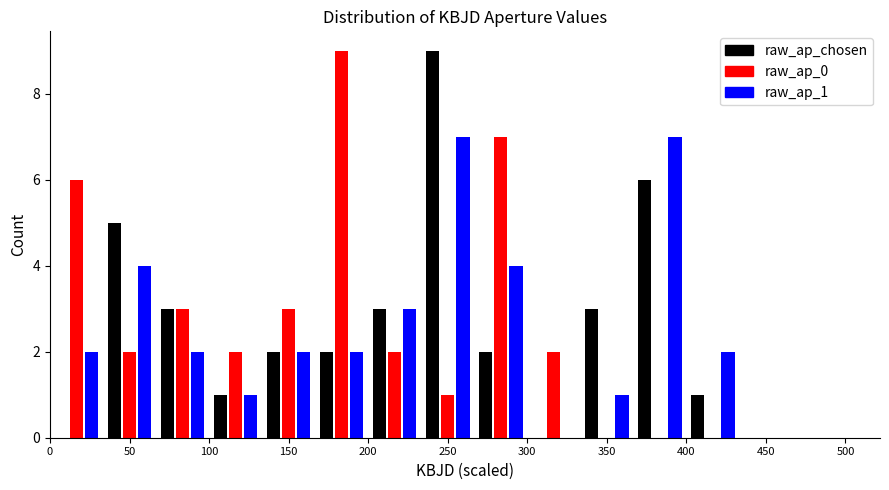

Reading left to right, list every range on the x-axis with the height of the bar of each series over it. Neither the bar edges nor the heights are printed on the chart, so give them approximately, as read against the axes.

0 to 35: raw_ap_chosen=0	raw_ap_0=6	raw_ap_1=2
35 to 65: raw_ap_chosen=5	raw_ap_0=2	raw_ap_1=4
65 to 100: raw_ap_chosen=3	raw_ap_0=3	raw_ap_1=2
100 to 135: raw_ap_chosen=1	raw_ap_0=2	raw_ap_1=1
135 to 165: raw_ap_chosen=2	raw_ap_0=3	raw_ap_1=2
165 to 200: raw_ap_chosen=2	raw_ap_0=9	raw_ap_1=2
200 to 235: raw_ap_chosen=3	raw_ap_0=2	raw_ap_1=3
235 to 265: raw_ap_chosen=9	raw_ap_0=1	raw_ap_1=7
265 to 300: raw_ap_chosen=2	raw_ap_0=7	raw_ap_1=4
300 to 335: raw_ap_chosen=0	raw_ap_0=2	raw_ap_1=0
335 to 365: raw_ap_chosen=3	raw_ap_0=0	raw_ap_1=1
365 to 400: raw_ap_chosen=6	raw_ap_0=0	raw_ap_1=7
400 to 435: raw_ap_chosen=1	raw_ap_0=0	raw_ap_1=2
435 to 465: raw_ap_chosen=0	raw_ap_0=0	raw_ap_1=0
465 to 500: raw_ap_chosen=0	raw_ap_0=0	raw_ap_1=0